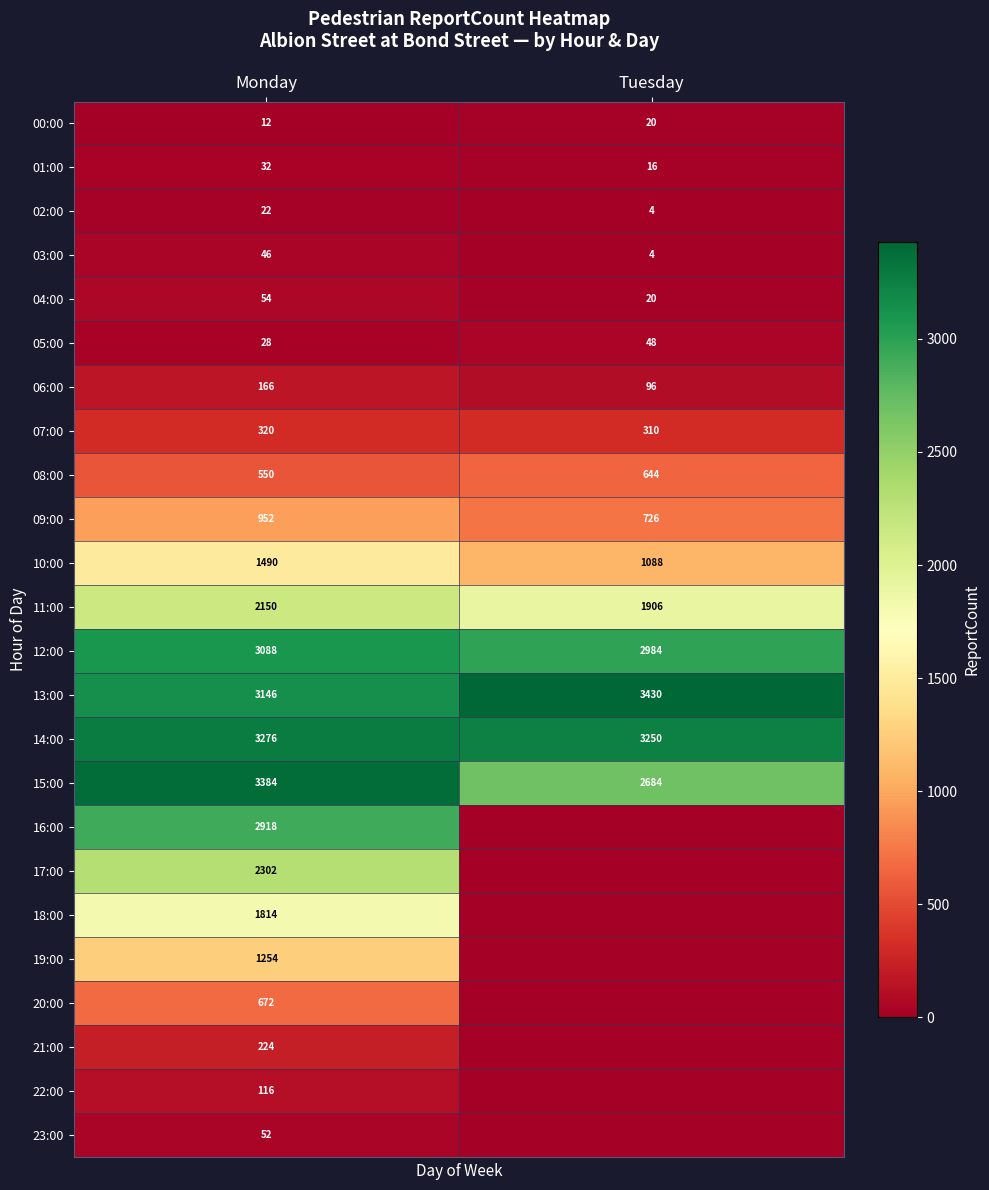

The value of 14:00 at Tuesday is 2152. True or false?

False